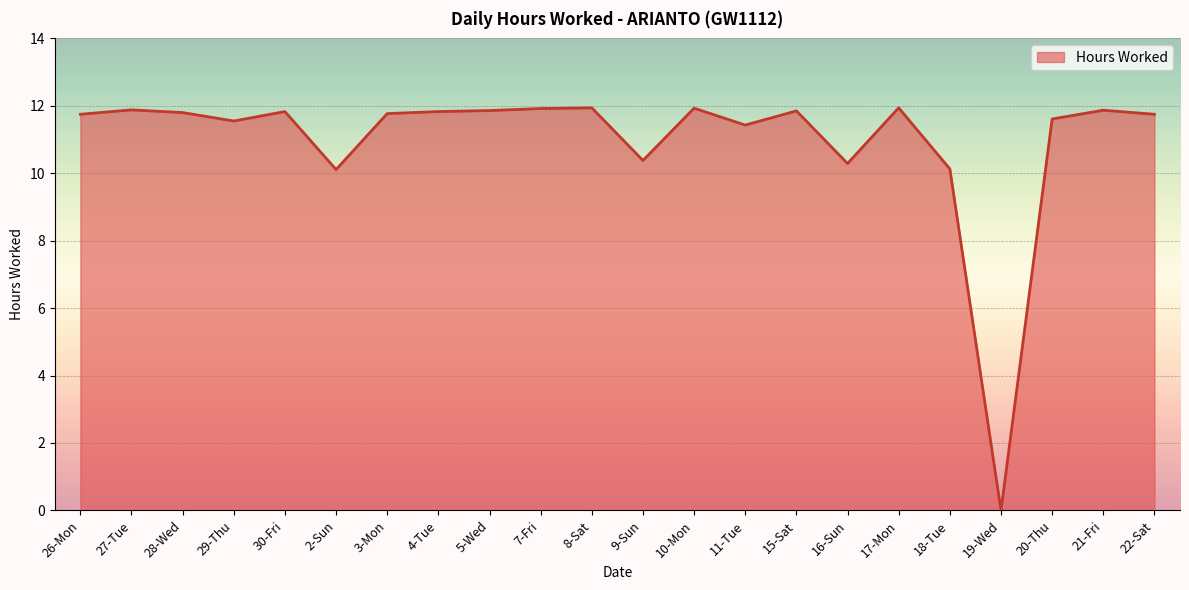

Does the chart display data point markers on the line(s)?

No